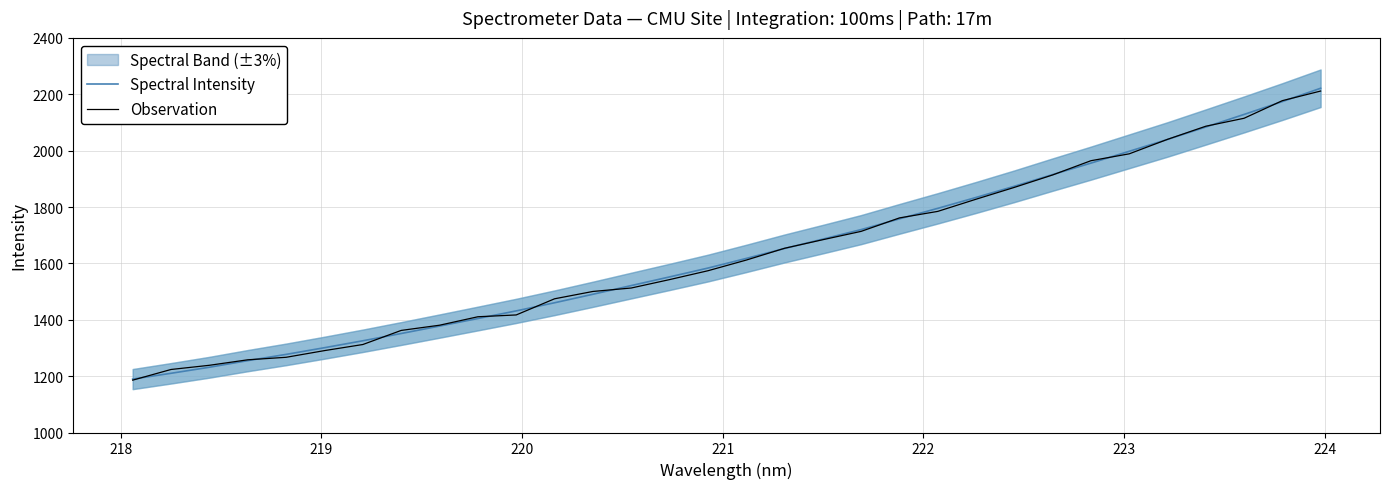

What is the maximum value for Observation?

2211.4